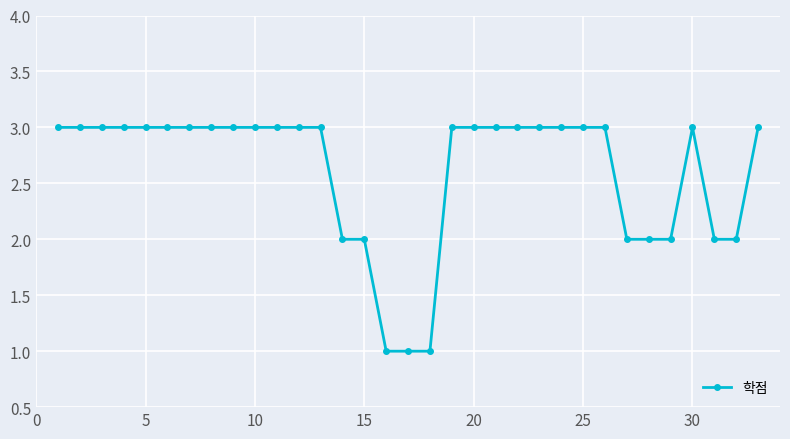

Count the values in the range 2 to 3.

30